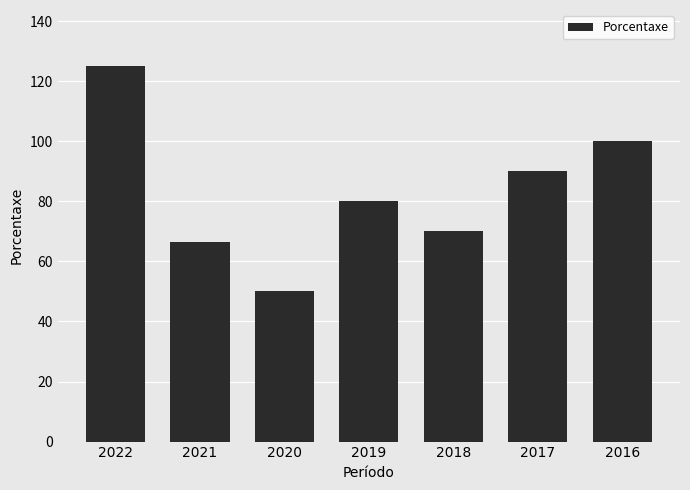

Does the chart contain stacked bars?

No